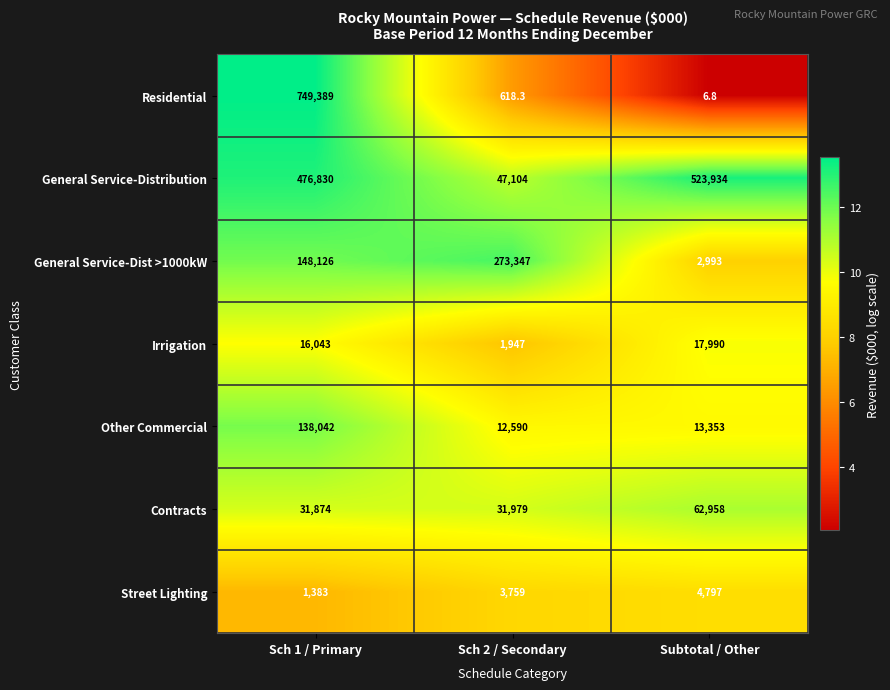

What is the difference between the maximum and minimum values in the Residential series?

749382.2